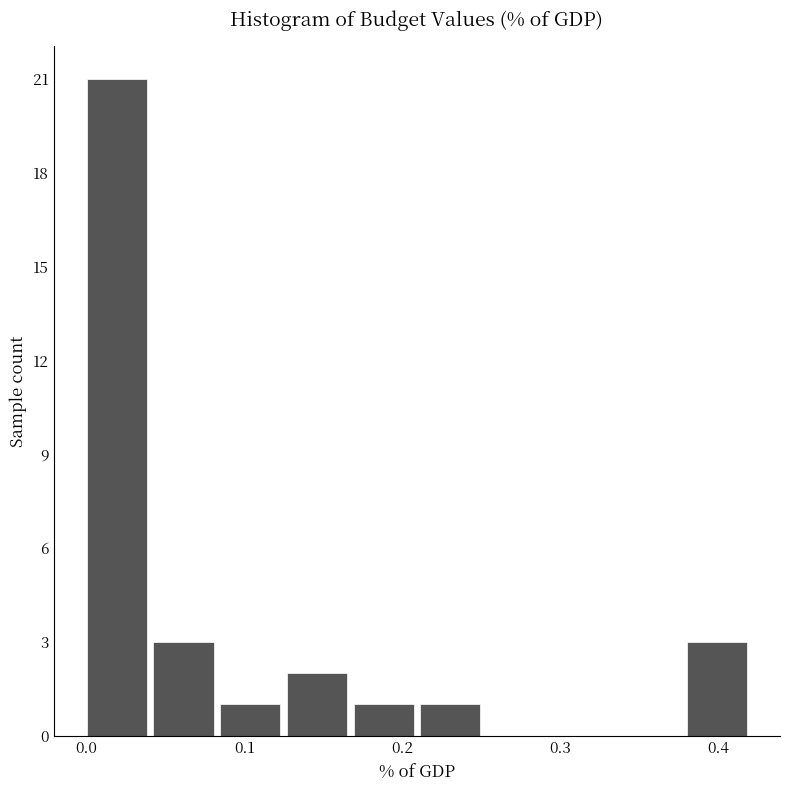

Reading left to right, transcribe this chart: for each bar, give the range it covers on the x-axis and its height. Neither the bar edges nor the heights are printed on the chart, so give them approximately, as read against the axes.

0.00 to 0.04: 21
0.04 to 0.08: 3
0.08 to 0.13: 1
0.13 to 0.17: 2
0.17 to 0.21: 1
0.21 to 0.25: 1
0.25 to 0.30: 0
0.30 to 0.34: 0
0.34 to 0.38: 0
0.38 to 0.42: 3